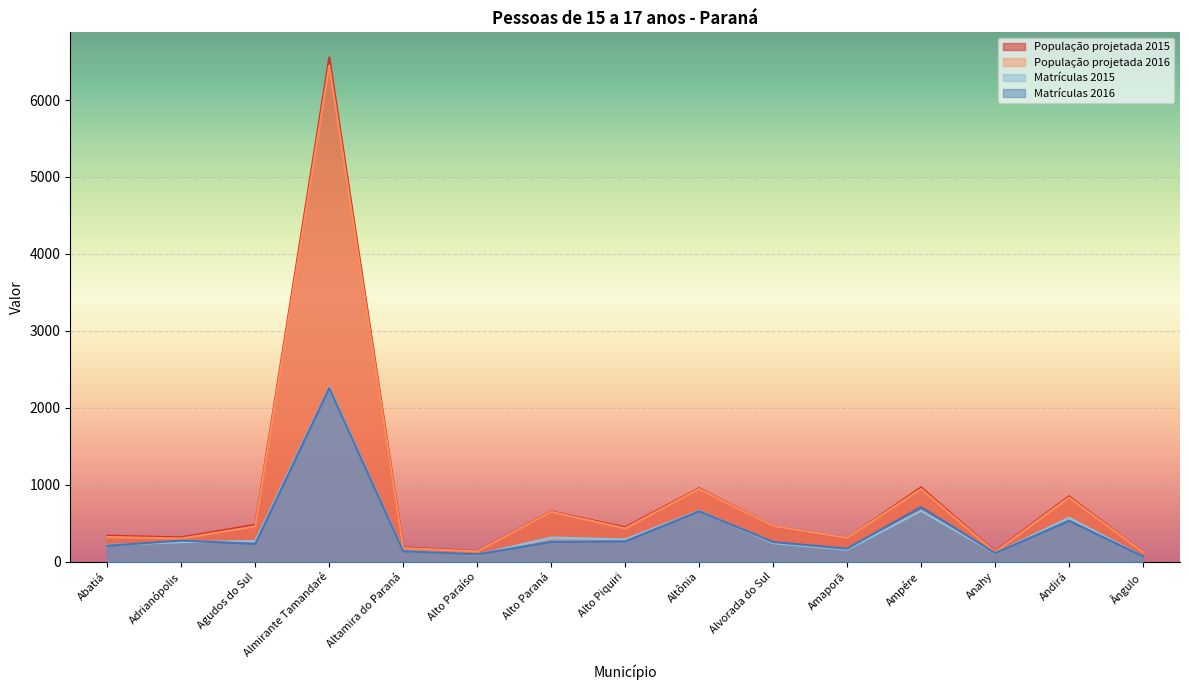

Reading left to right, list all the values displayed in this chart.

População projetada 2015: 339.4	318.1	481.7	6552.0	187.4	139.2	655.1	449.8	956.8	464.5	309.6	967.4	134.7	852.1	128.0
População projetada 2016: 323.0	303.6	461.1	6449.5	179.0	135.2	650.6	434.7	948.6	465.3	309.9	947.5	126.8	837.3	125.8
Matrículas 2015: 219.0	256.0	270.0	2269.0	143.0	92.0	316.0	291.0	664.0	243.0	158.0	663.0	111.0	572.0	71.0
Matrículas 2016: 210.0	276.0	234.0	2258.0	138.0	97.0	260.0	266.0	658.0	257.0	171.0	712.0	114.0	534.0	72.0